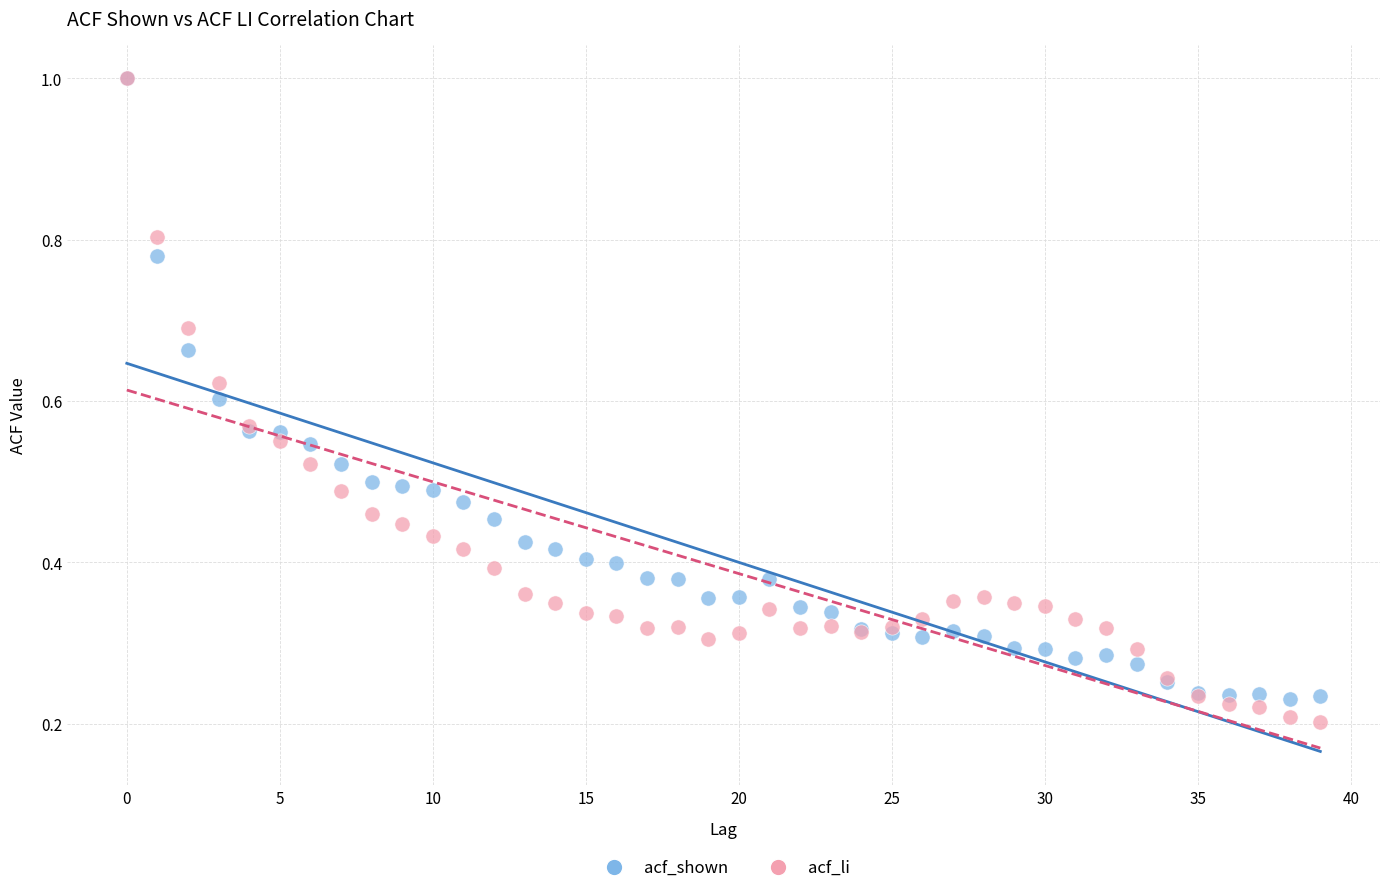

Which series reaches the minimum Y coordinate?

acf_li